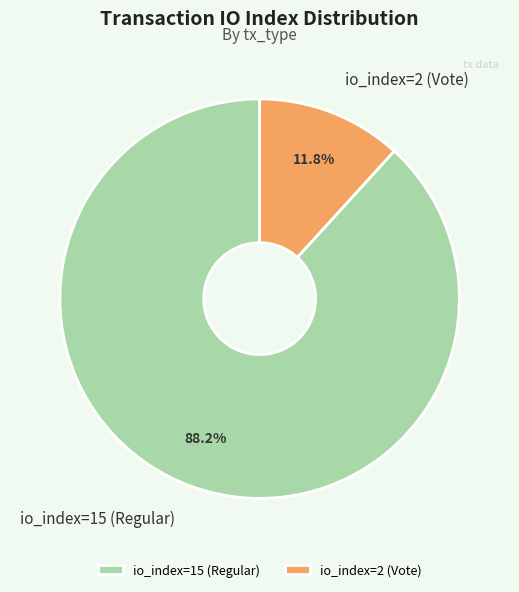

Which category accounts for the majority?

io_index=15 (Regular)